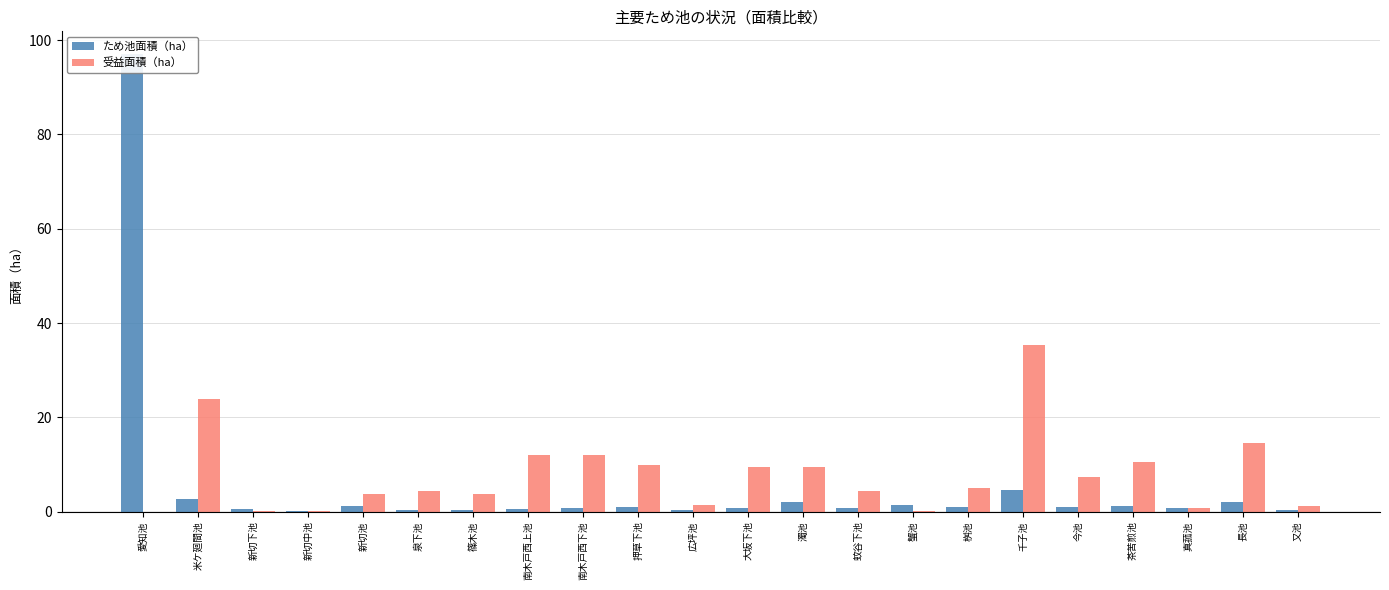

Where is 受益面積（ha） nearest to the value 17?

長池